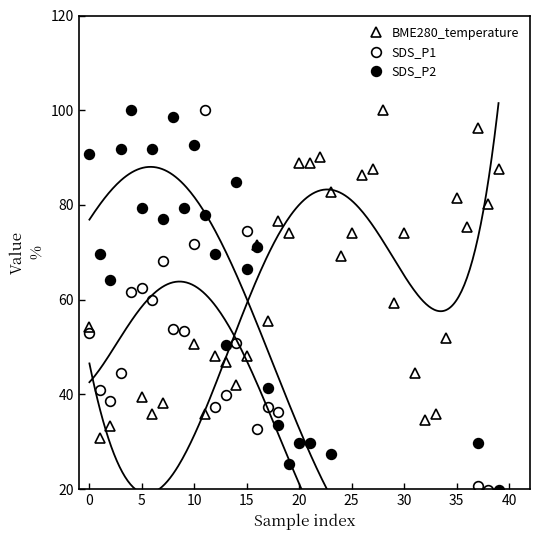

How many times do SDS_P1 and SDS_P2 cross each other?

12